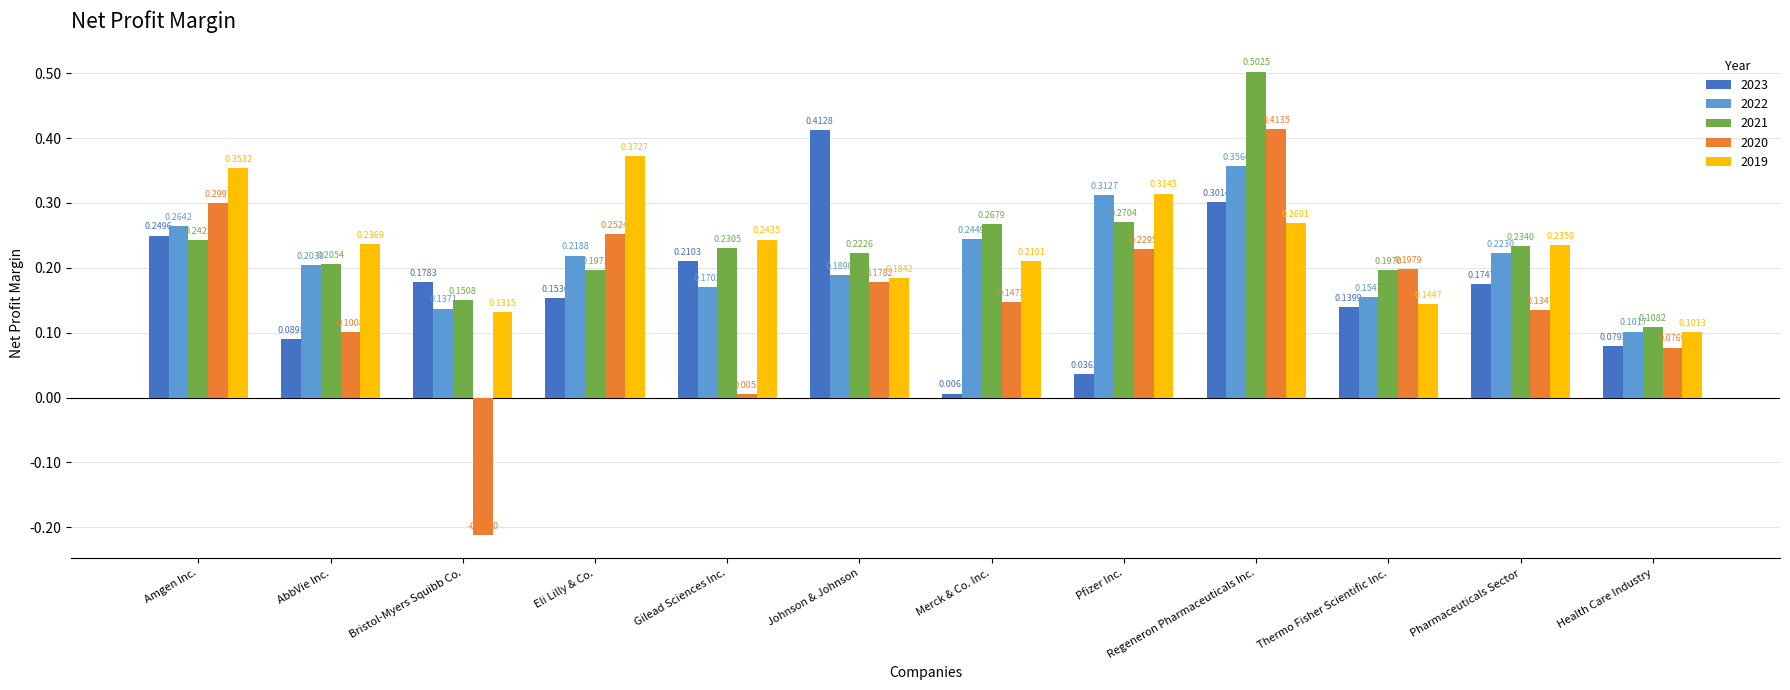

Which series has the largest total across all categories?

2021